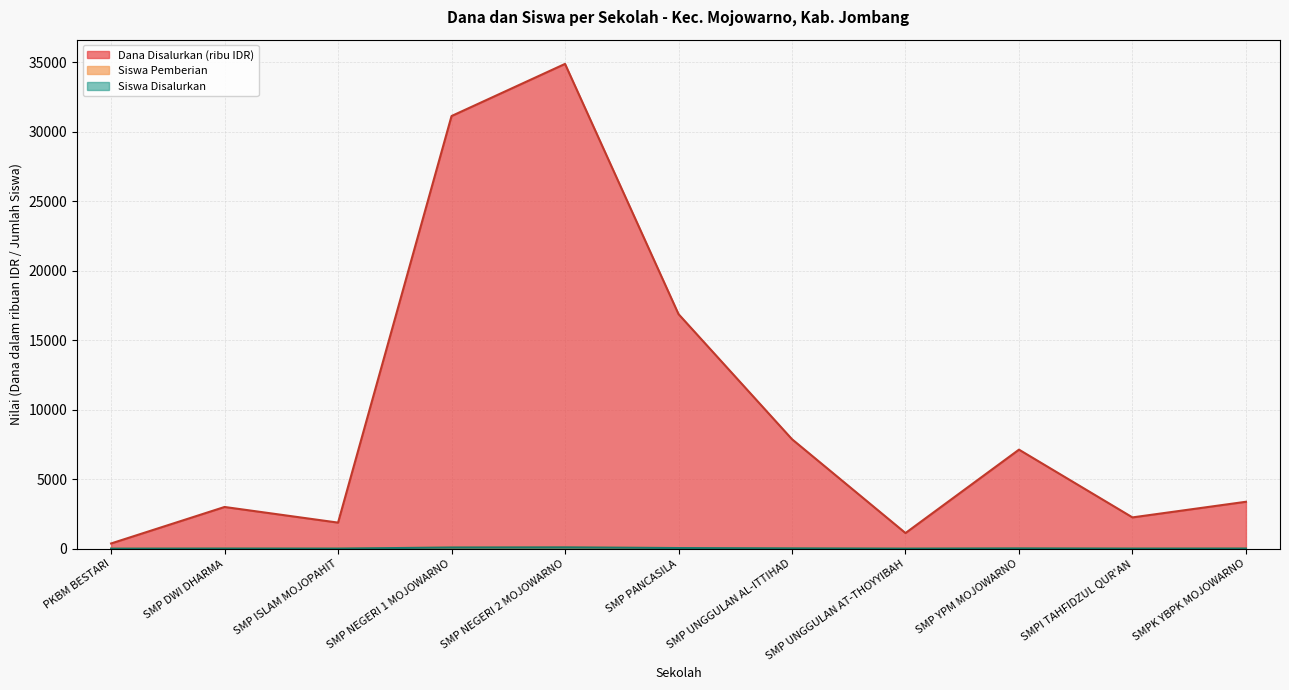

How many values in the Siswa Disalurkan series are below 9?

5